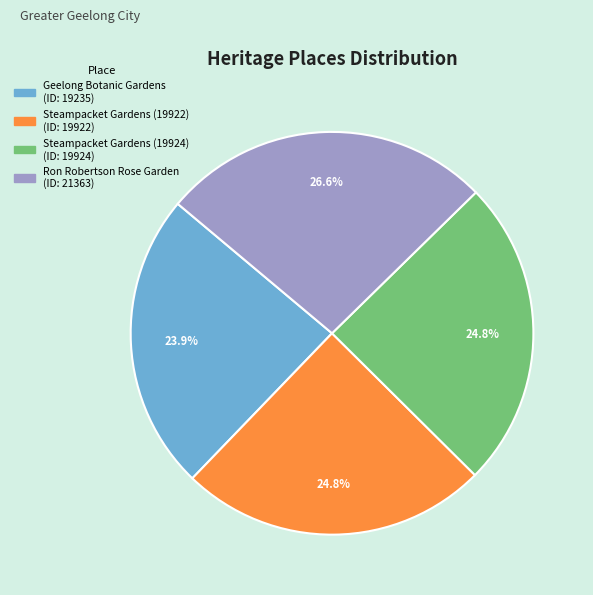

What is the total percentage of Ron Robertson Rose Garden and Steampacket Gardens (19922)?

51.3%